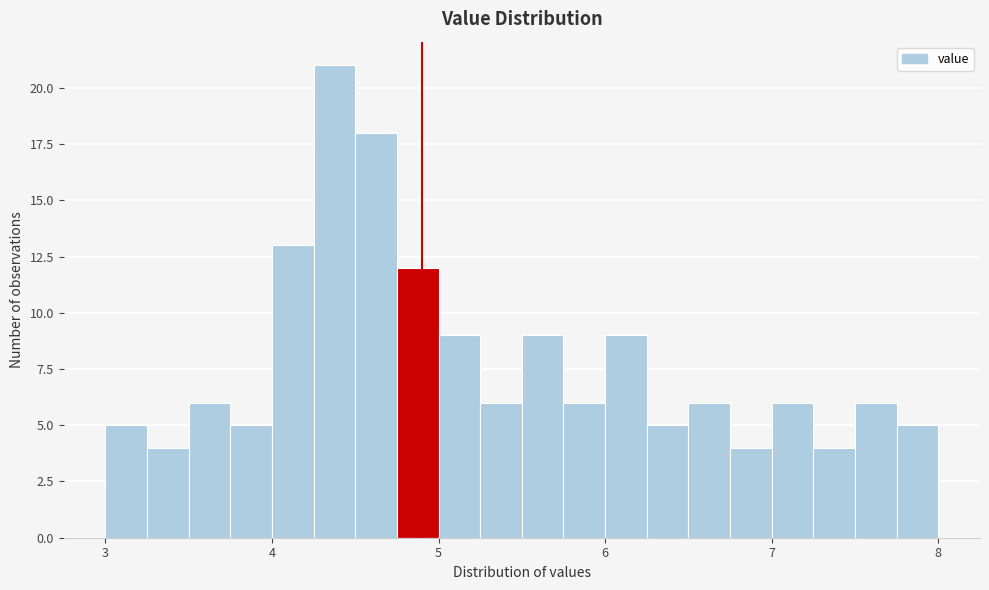

Read against the x-axis, roughly where is the centre of the tallest bar?

4.4